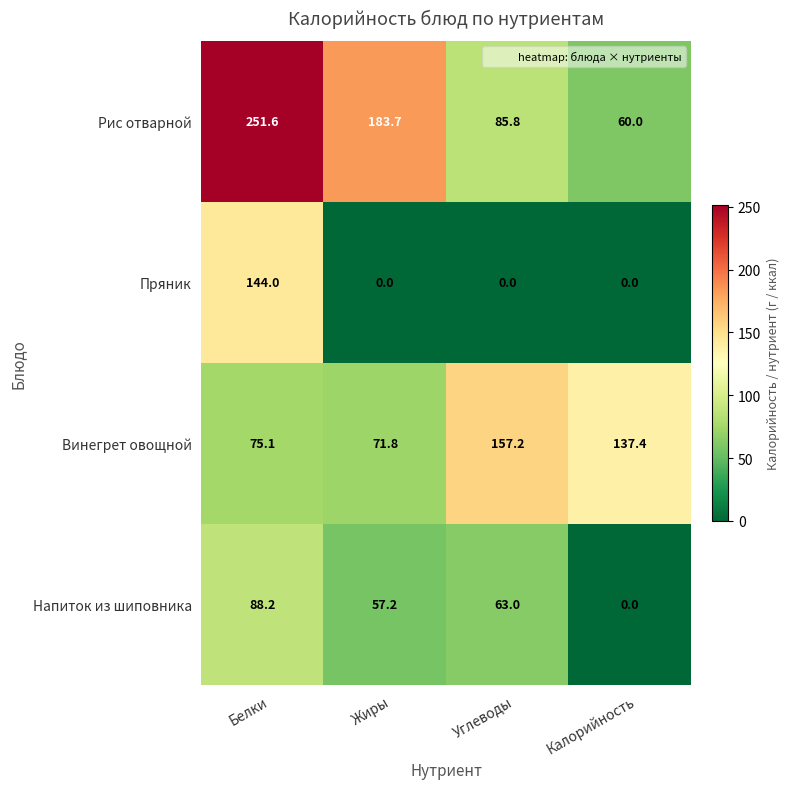

Is it true that Напиток из шиповника equals 34.1 at Калорийность?

False